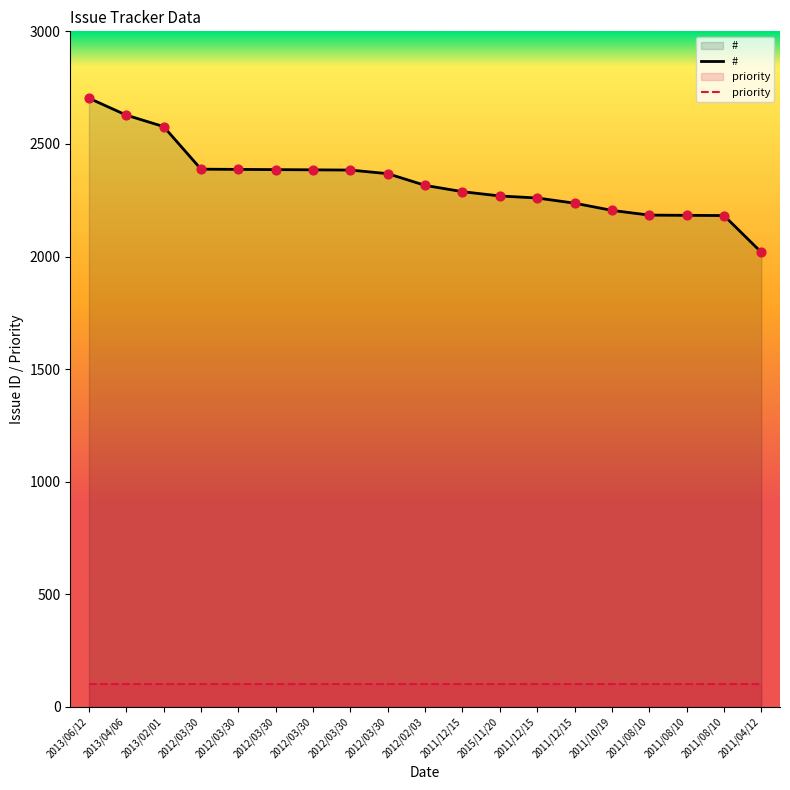

Which has a higher value, 2012/02/03 or 2011/10/19?

2012/02/03